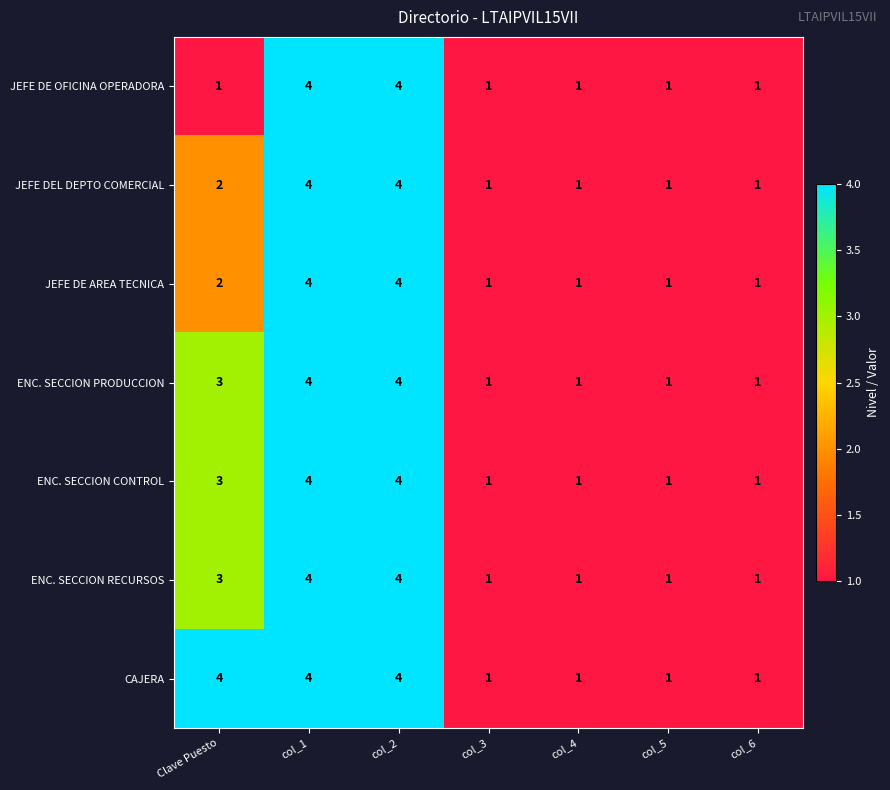

Count the JEFE DEL DEPTO COMERCIAL values in the range 1 to 4.

7